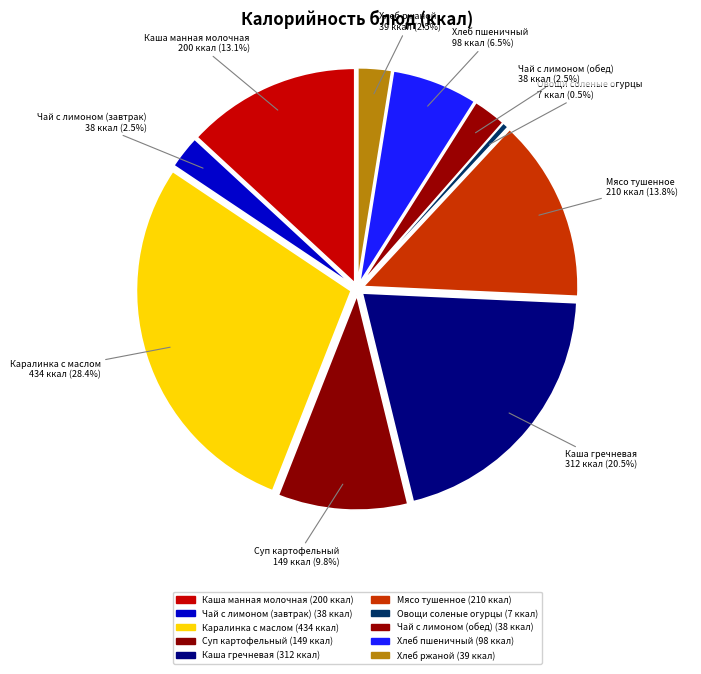

How many slices are in this pie chart?

10